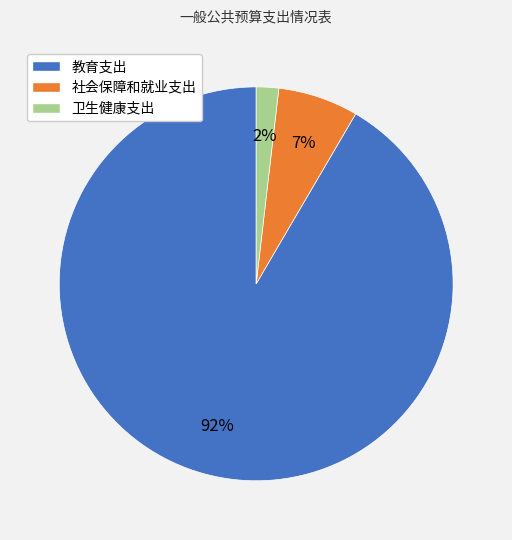

Is it true that 教育支出 is 77% of the pie?

False